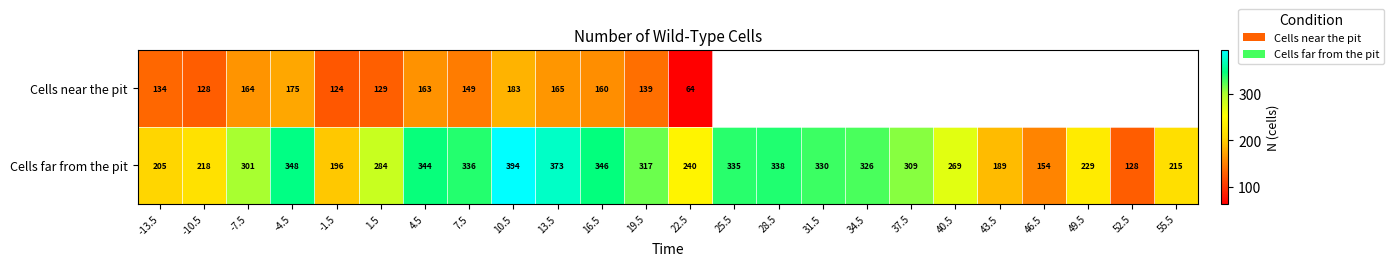

Is it true that Cells near the pit equals 247 at -4.5?

False